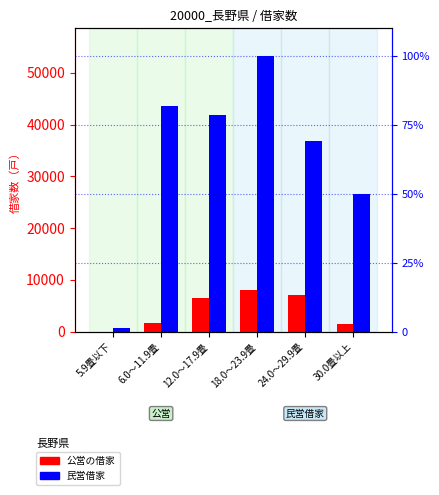

How many categories are shown in the chart?

6